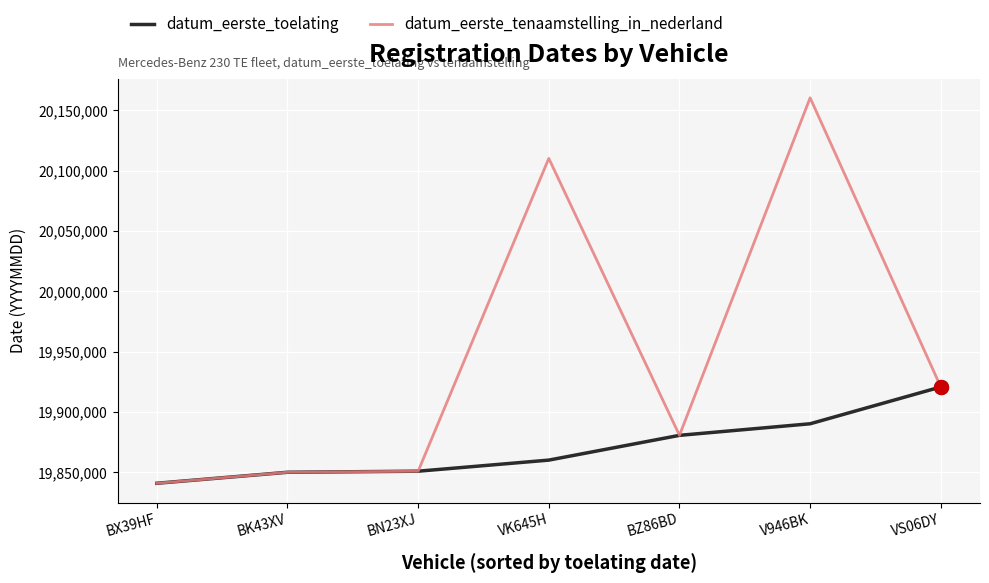

How many lines are shown in the chart?

2